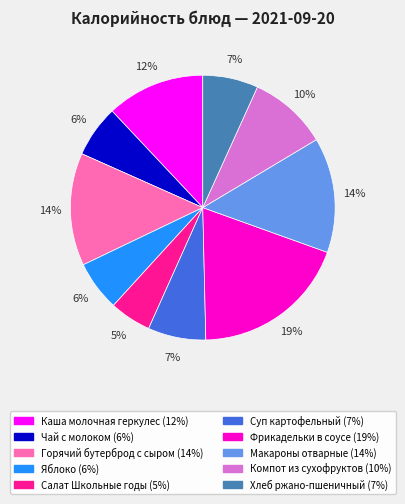

Does Чай с молоком represent more than half of the total?

No